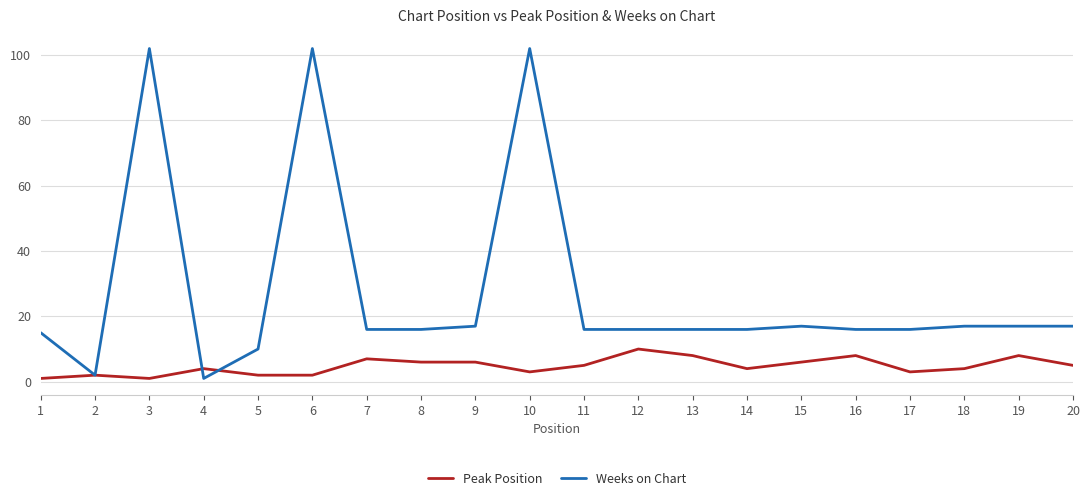

Reading right to left, extract all data points from this chart.

Peak Position: 20=5	19=8	18=4	17=3	16=8	15=6	14=4	13=8	12=10	11=5	10=3	9=6	8=6	7=7	6=2	5=2	4=4	3=1	2=2	1=1
Weeks on Chart: 20=17	19=17	18=17	17=16	16=16	15=17	14=16	13=16	12=16	11=16	10=102	9=17	8=16	7=16	6=102	5=10	4=1	3=102	2=2	1=15